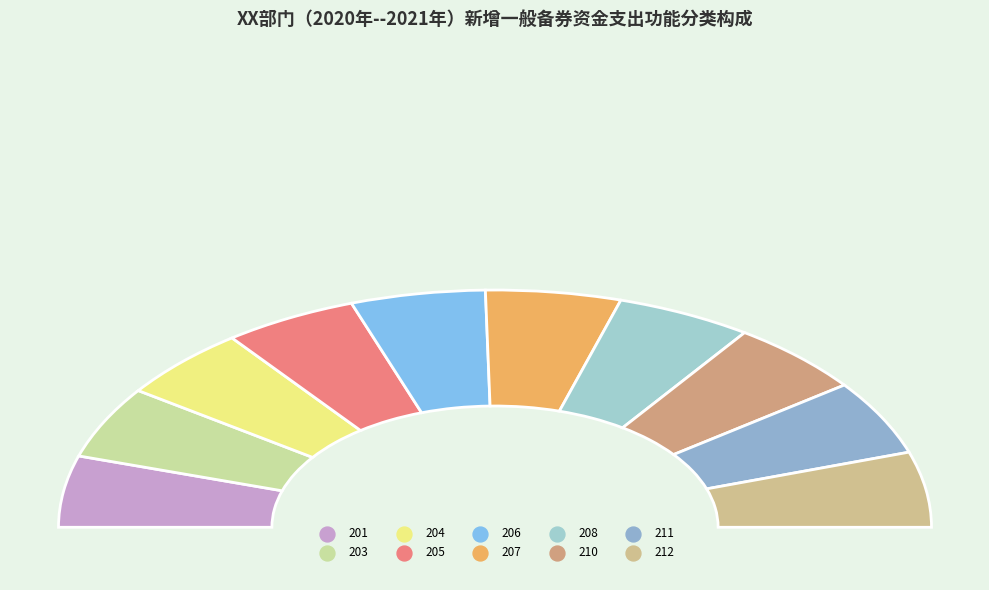

Does any single category account for the majority?

No